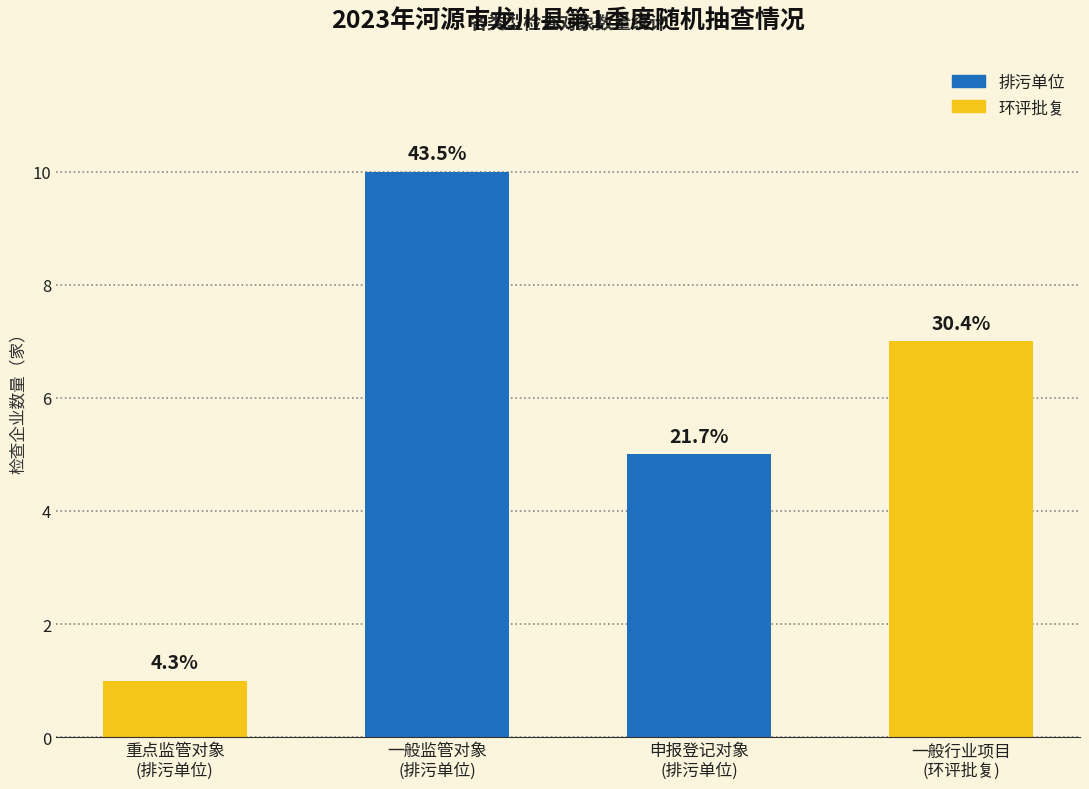

What position from the left is 申报登记对象
(排污单位)?

3